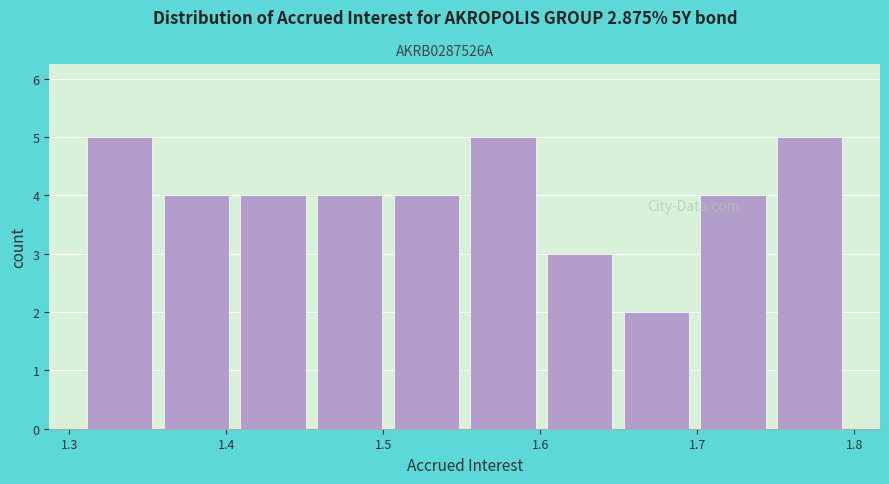

Reading left to right, transcribe this chart: for each bar, give the range it covers on the x-axis and its height. Neither the bar edges nor the heights are printed on the chart, so give them approximately, as read against the axes.

1.31 to 1.36: 5
1.36 to 1.41: 4
1.41 to 1.45: 4
1.45 to 1.50: 4
1.50 to 1.55: 4
1.55 to 1.60: 5
1.60 to 1.65: 3
1.65 to 1.70: 2
1.70 to 1.75: 4
1.75 to 1.80: 5